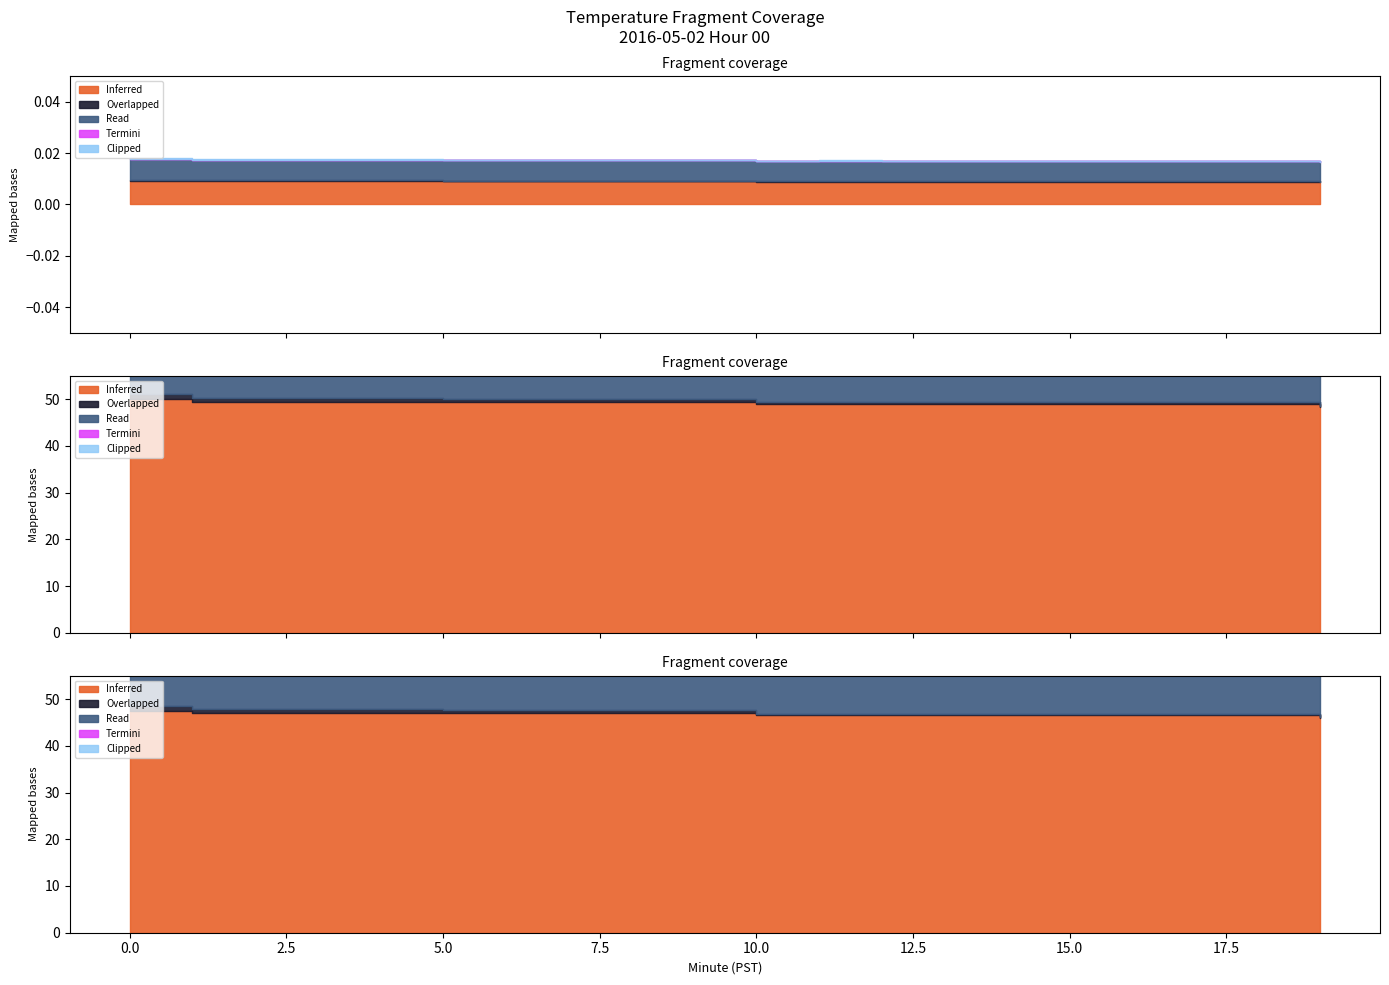

True or false: Clipped and Inferred cross at least once.

False